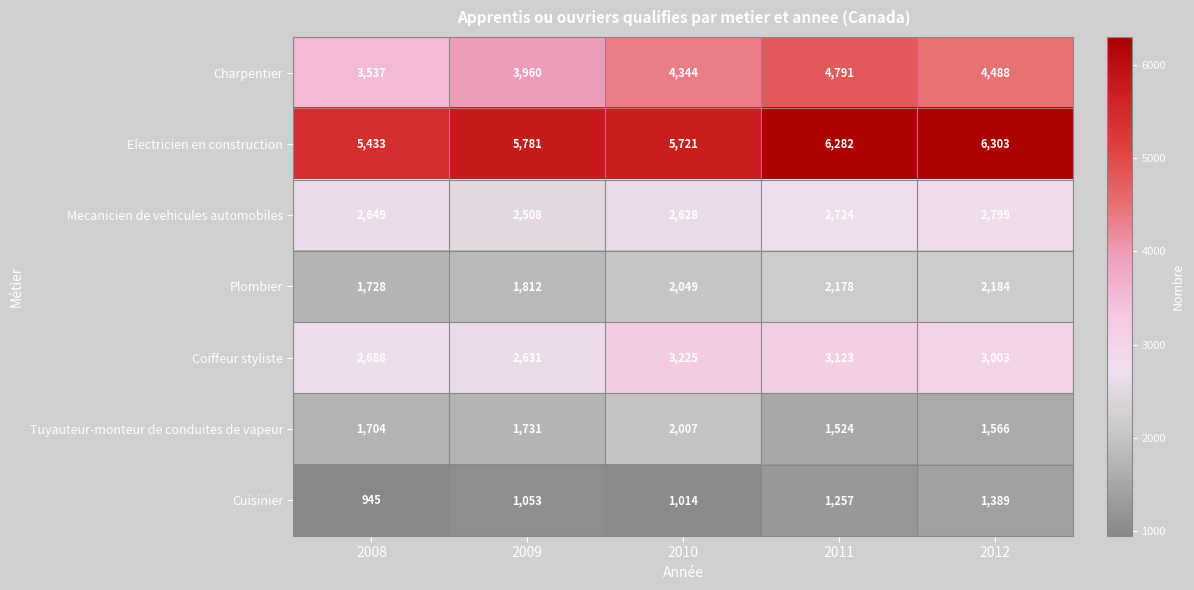

At how many categories does at least one series exceed 1037?

5